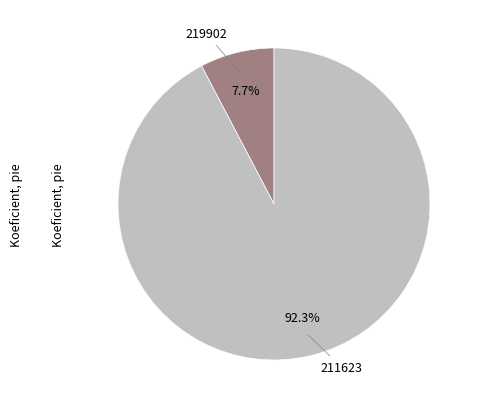

How many slices are in this pie chart?

2